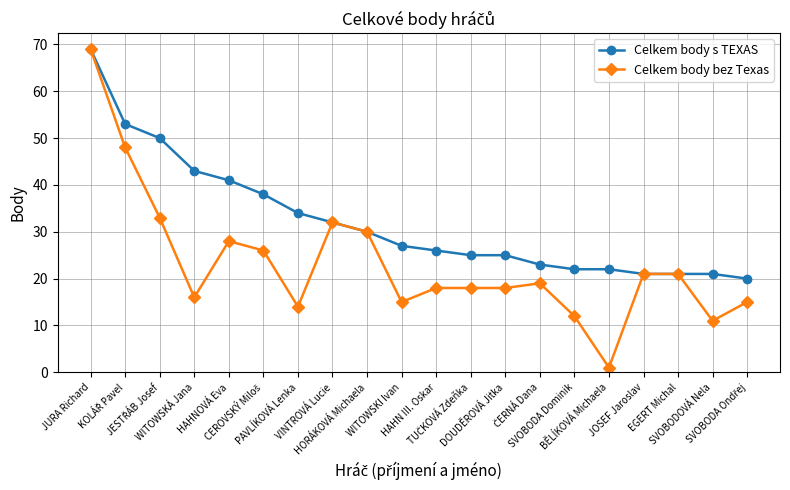

Which series has the largest range (max minus min)?

Celkem body bez Texas